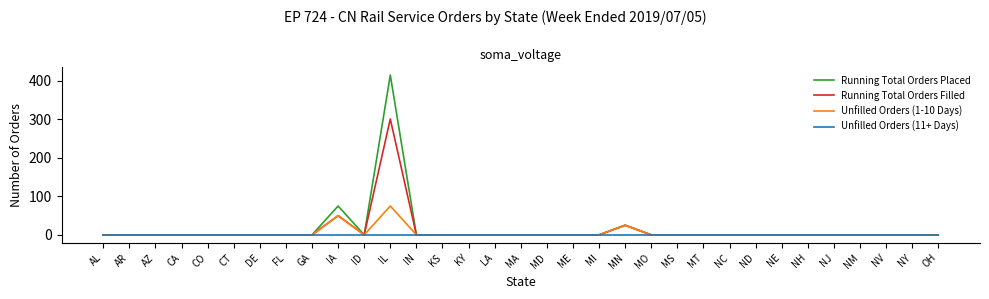

Reading left to right, transcribe all the data shown in this chart.

Running Total Orders Placed: 0	0	0	0	0	0	0	0	0	75	0	415	0	0	0	0	0	0	0	0	25	0	0	0	0	0	0	0	0	0	0	0	0
Running Total Orders Filled: 0	0	0	0	0	0	0	0	0	50	0	301	0	0	0	0	0	0	0	0	25	0	0	0	0	0	0	0	0	0	0	0	0
Unfilled Orders (1-10 Days): 0	0	0	0	0	0	0	0	0	50	0	75	0	0	0	0	0	0	0	0	25	0	0	0	0	0	0	0	0	0	0	0	0
Unfilled Orders (11+ Days): 0	0	0	0	0	0	0	0	0	0	0	0	0	0	0	0	0	0	0	0	0	0	0	0	0	0	0	0	0	0	0	0	0